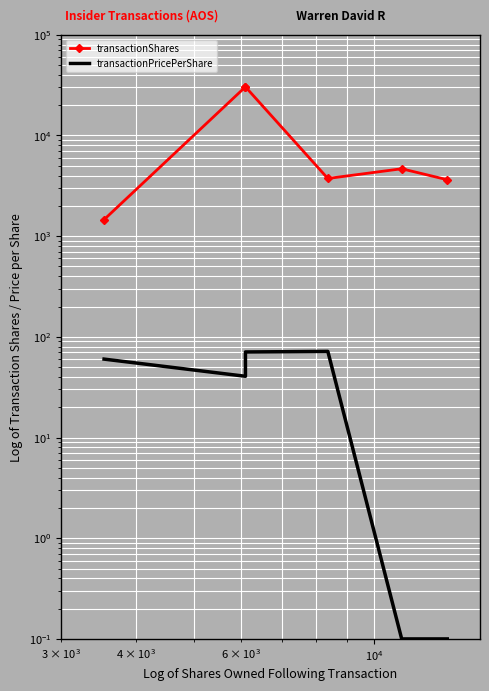

True or false: transactionShares has a value of 408.0 at $\mathdefault{10^{2}}$.

False